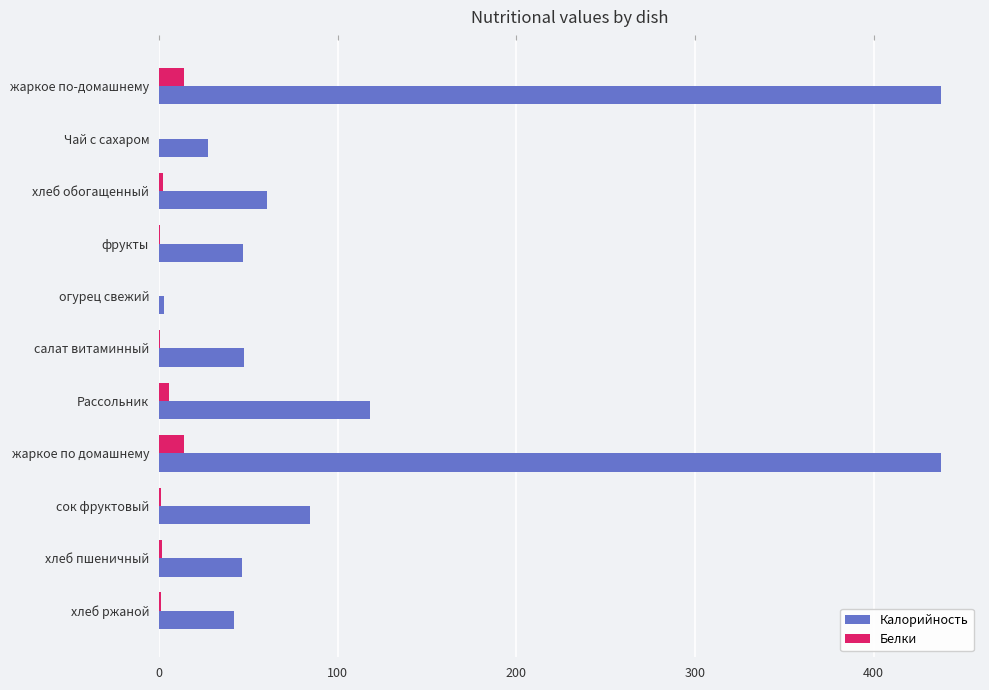

Which series changed the most between жаркое по-домашнему and огурец свежий?

Калорийность